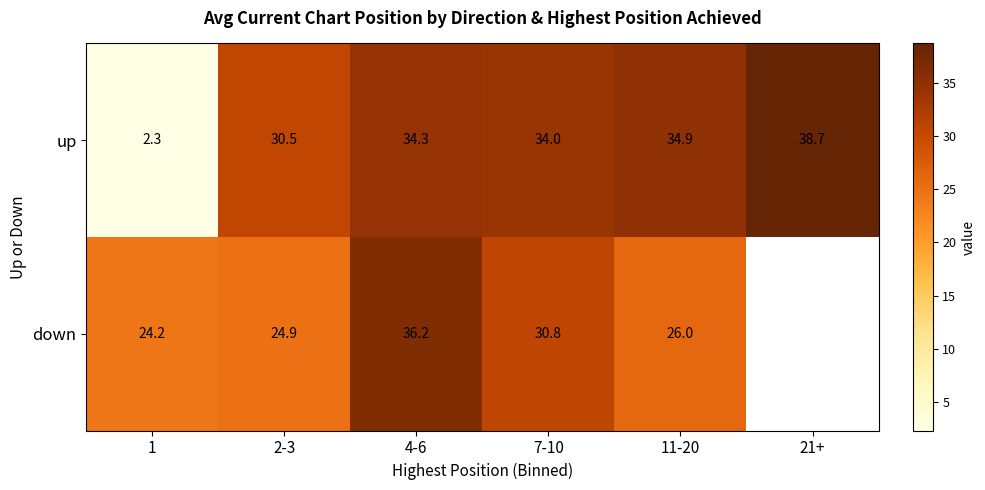

Where does the up series first go above 34?

4-6